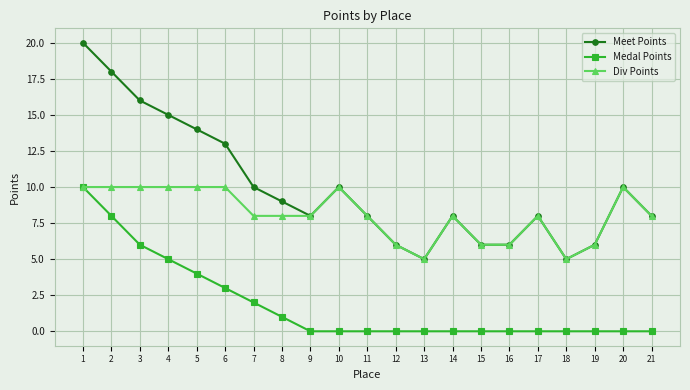

How many Medal Points values are between 0 and 3?

16